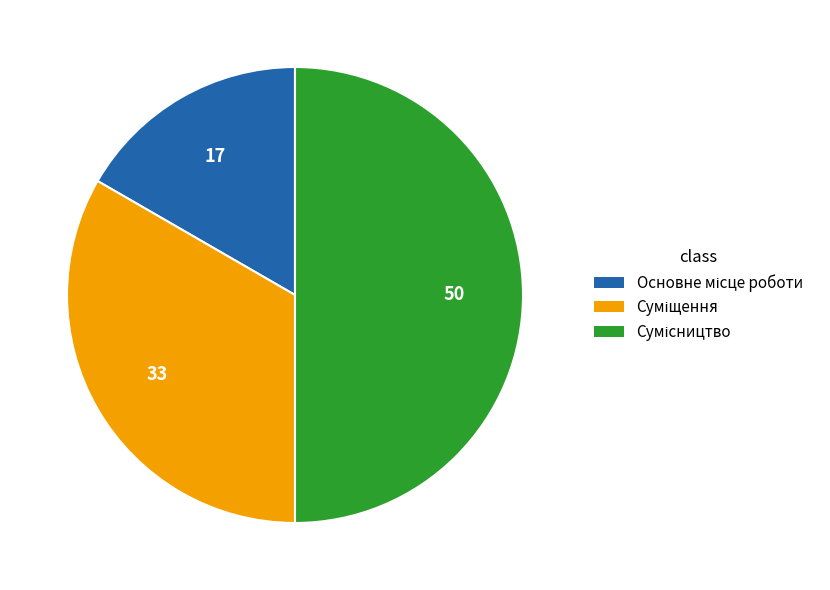

What is the change in value from Основне місце роботи to Сумісництво?

+2